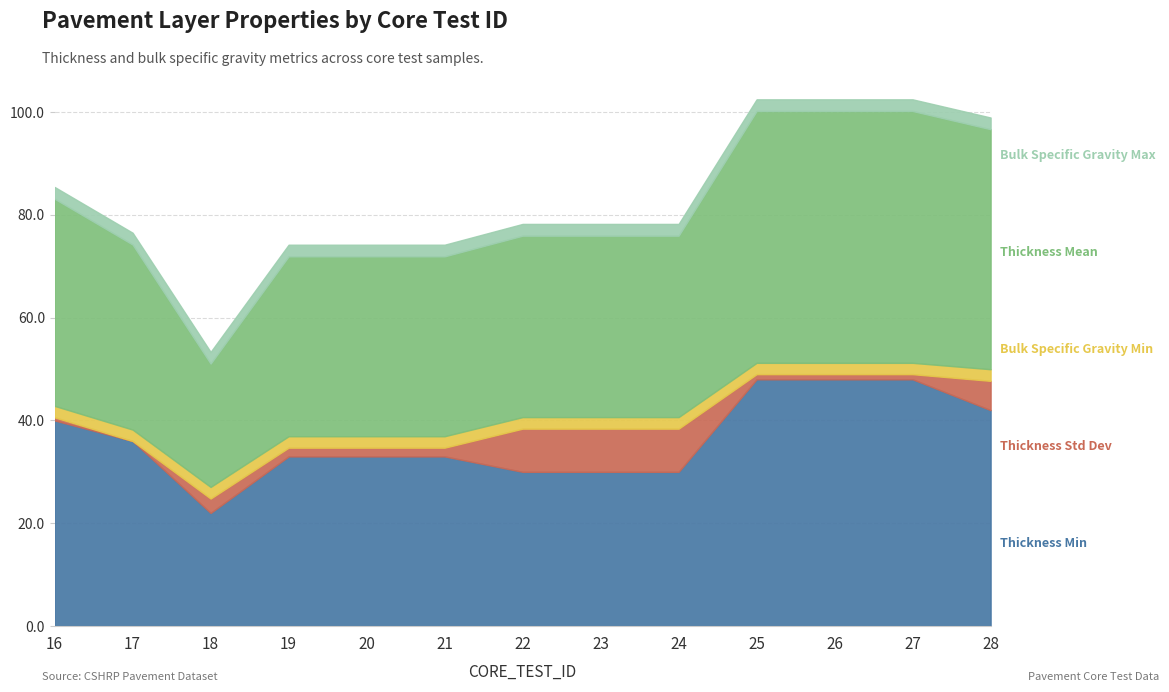

What is the sum of all THICKNESS_MIN values?

473.0